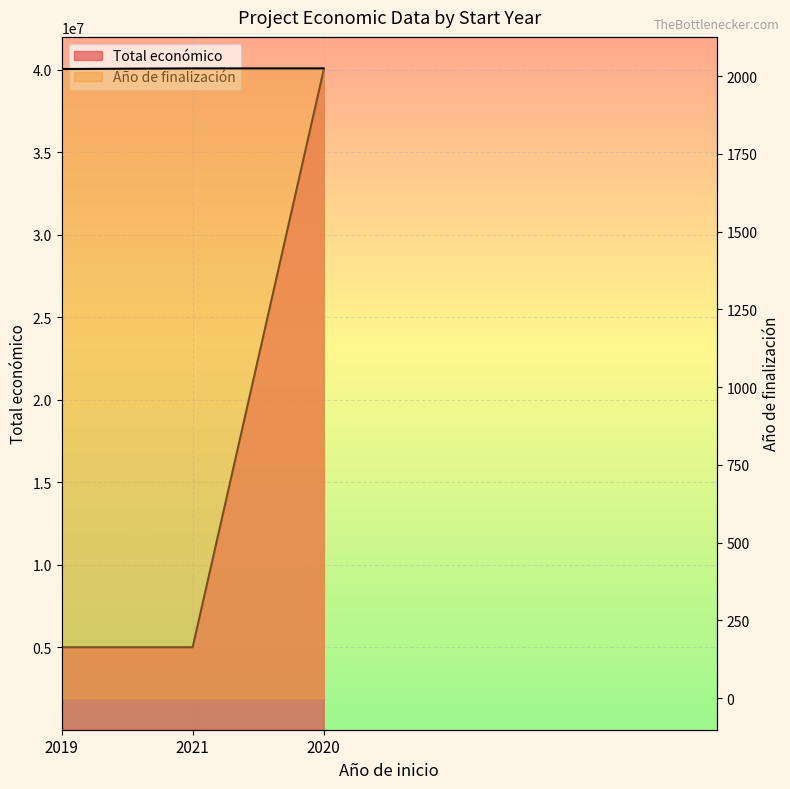

At which category is the sum across all series the highest?

2020